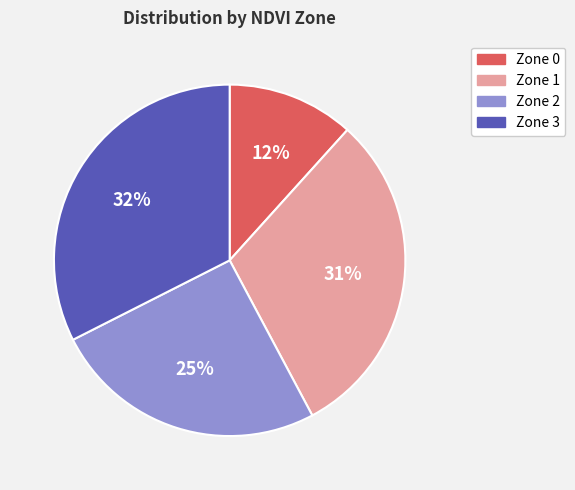

Is it true that Zone 3 is 32% of the pie?

True